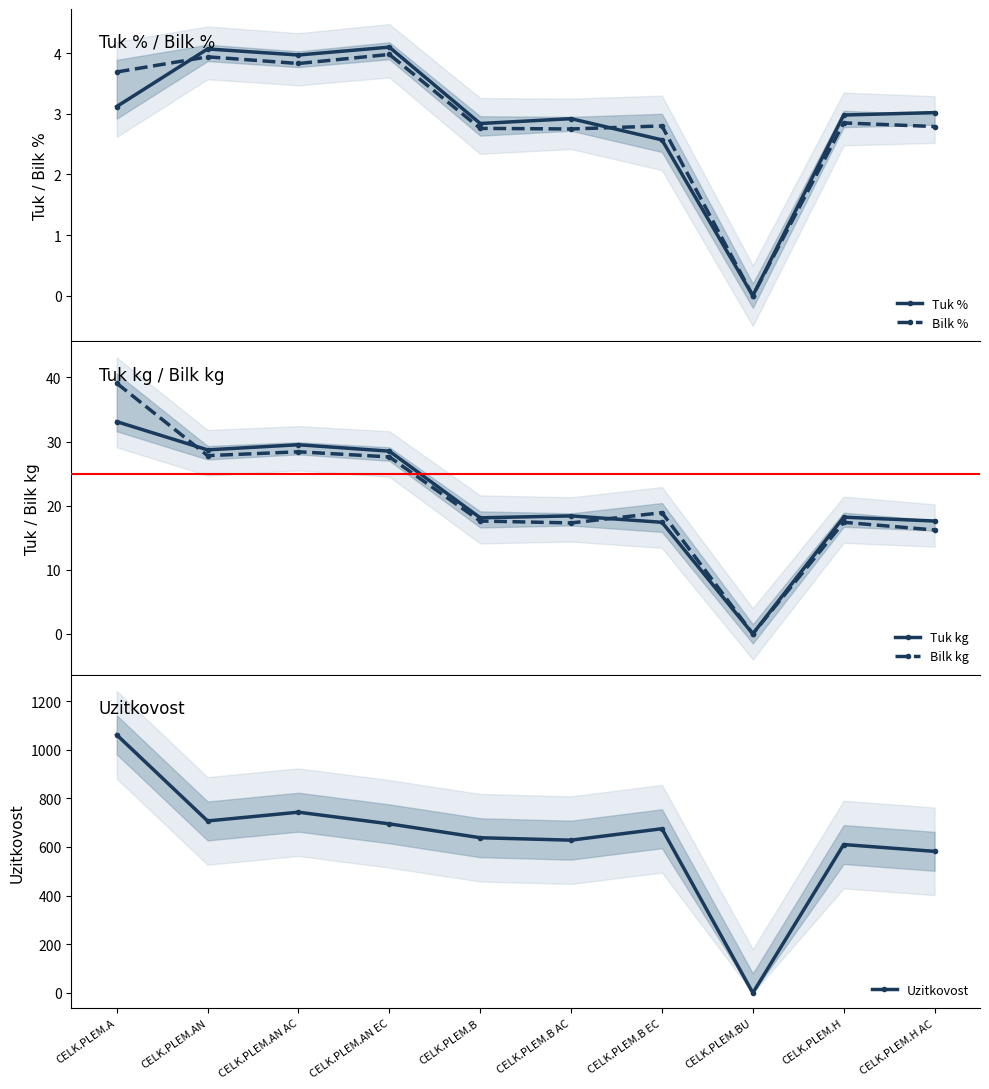

What is the label of the 6th point from the right?

CELK.PLEM.B